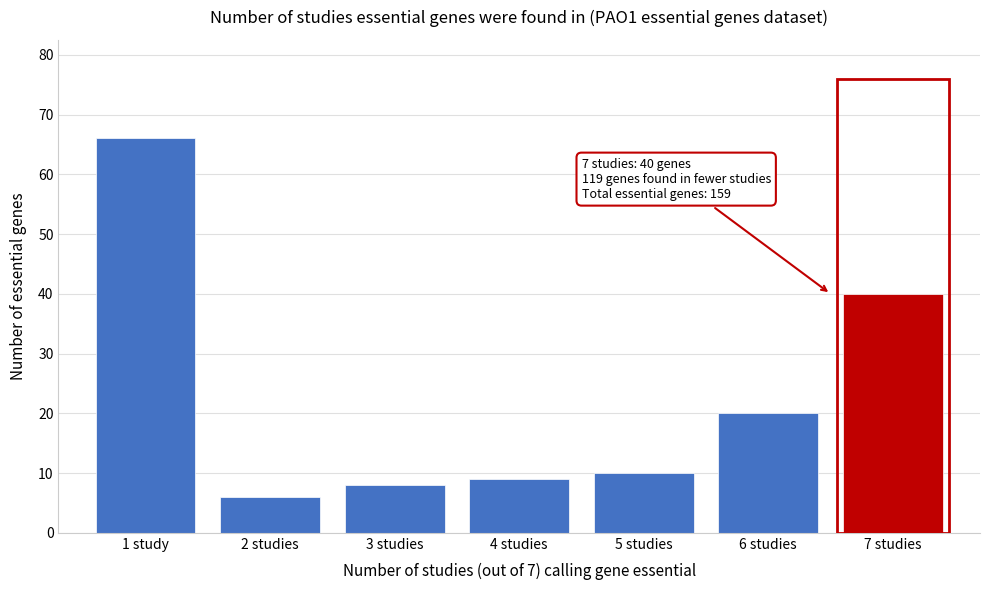

Reading right to left, extract all data points from this chart.

7 studies=40	6 studies=20	5 studies=10	4 studies=9	3 studies=8	2 studies=6	1 study=66